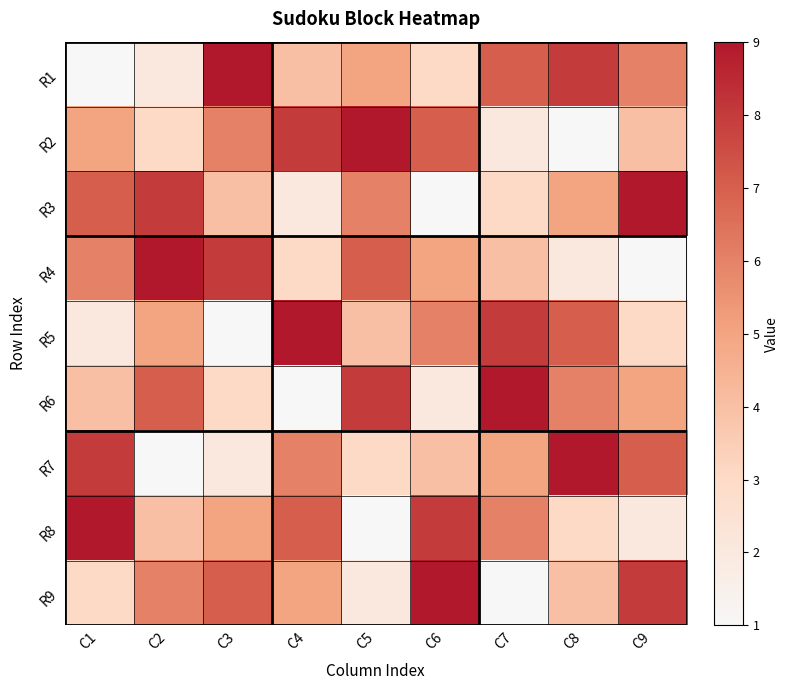

Which has a higher value, C2 or C8?

C8